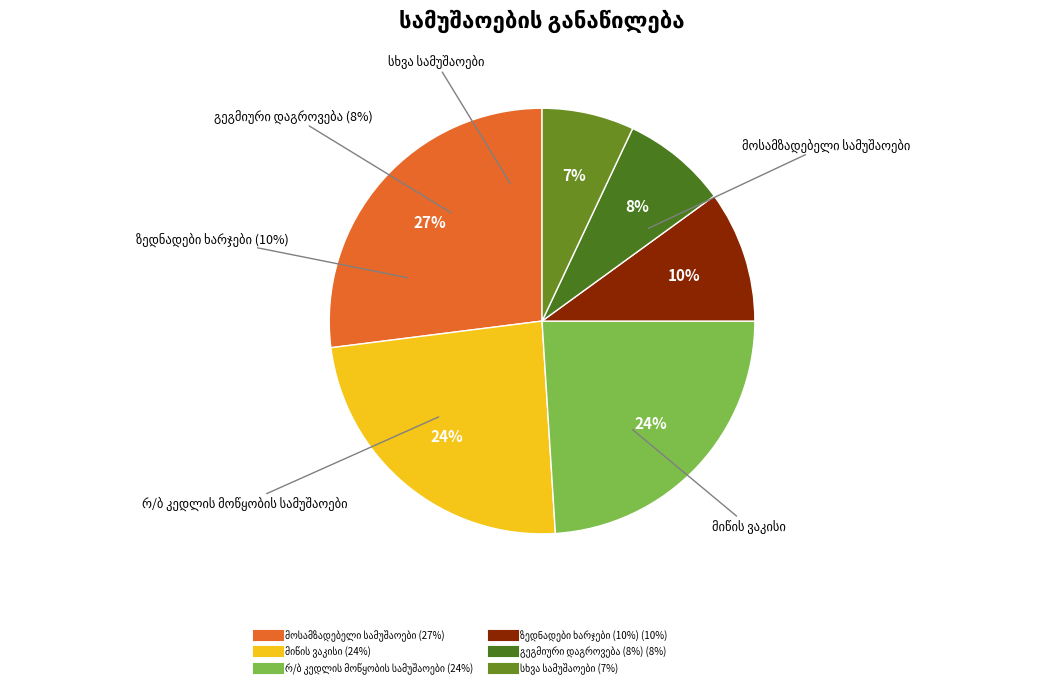

To the nearest percent, what is the difference between the largest and smallest slice percentages?

20%